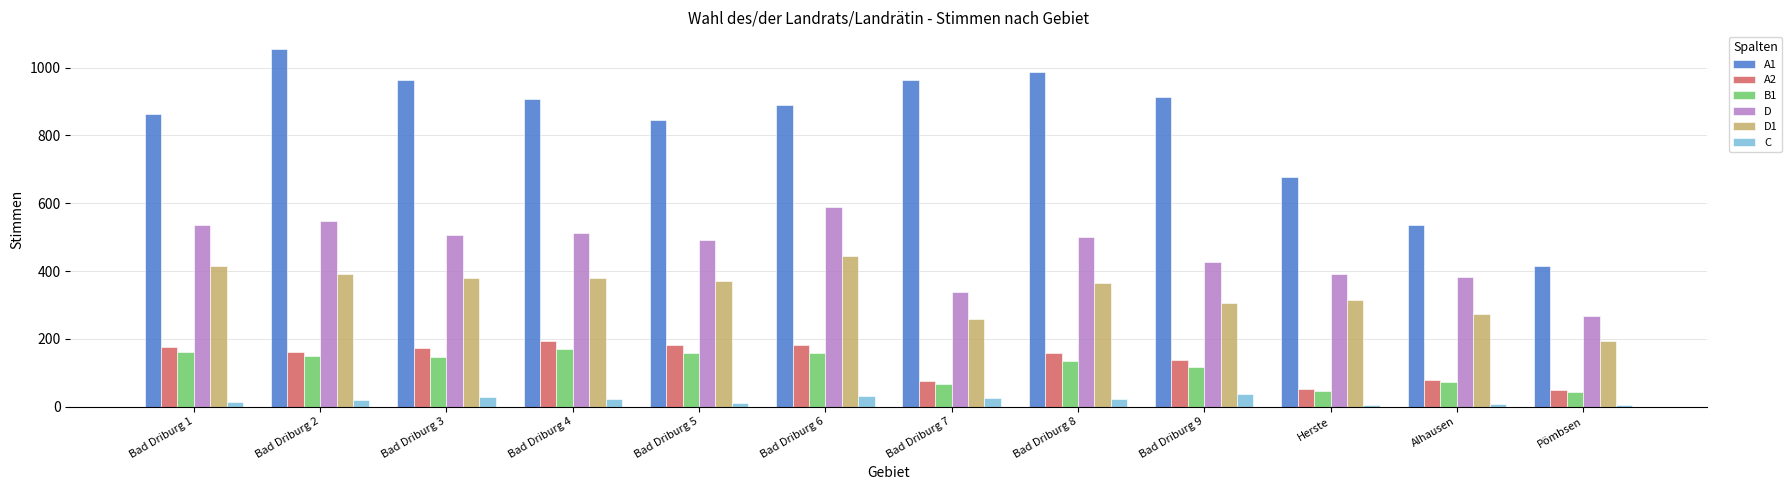

True or false: A1 has a value of 406 at Herste.

False